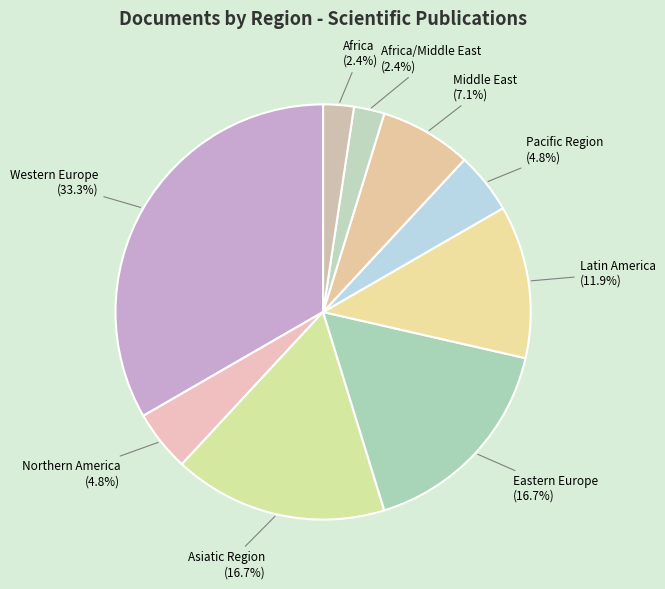

Does Eastern Europe represent more than half of the total?

No